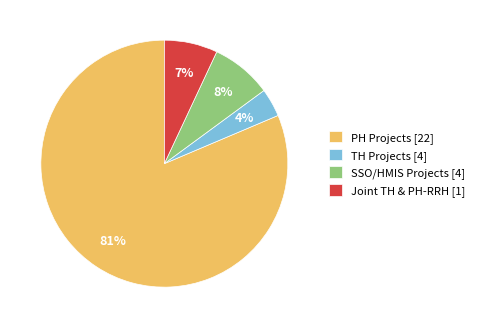

Is there any slice that represents more than half of the pie?

Yes